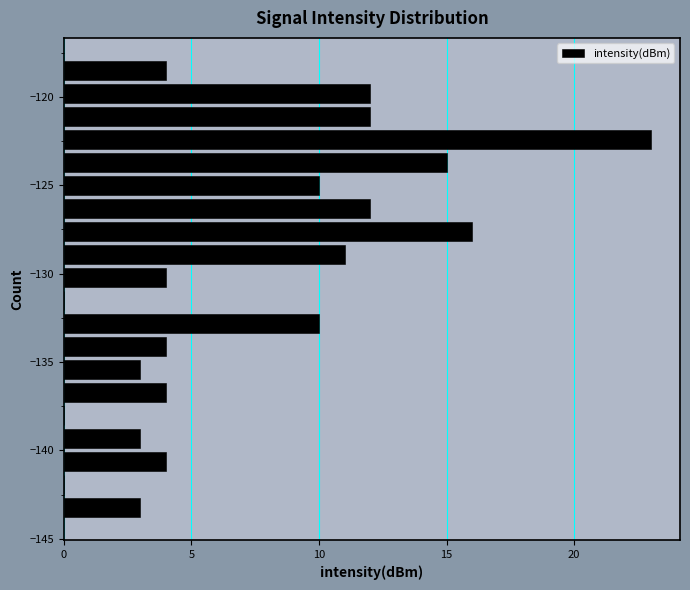

Read against the y-axis, roughly where is the centre of the longest bar?

-122.5